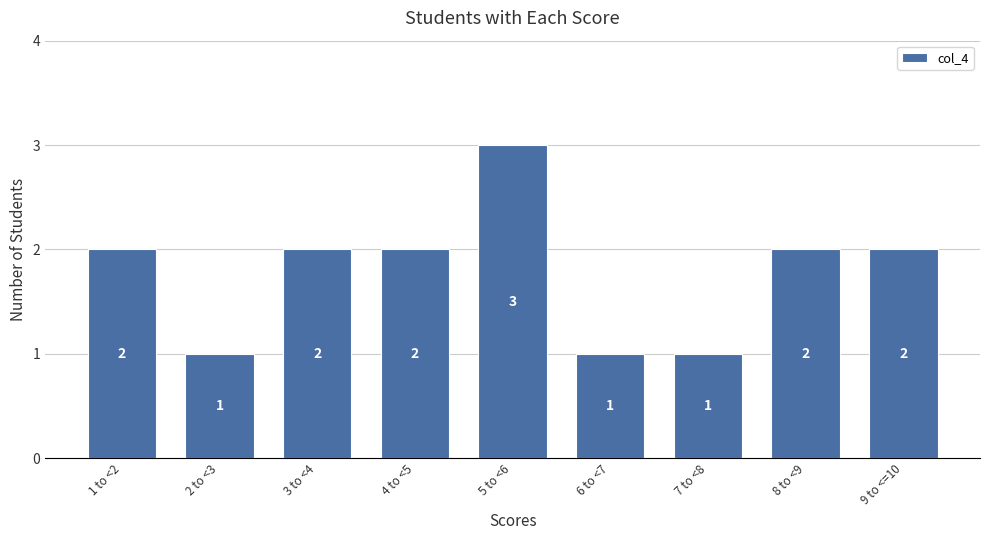

Reading left to right, transcribe all the data shown in this chart.

2	1	2	2	3	1	1	2	2